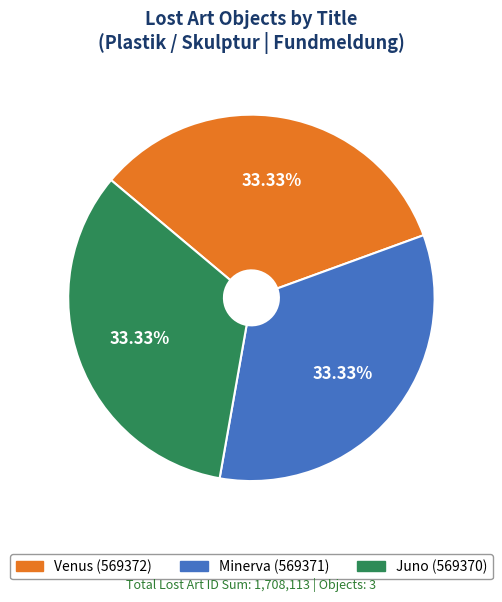

What is the ratio of the value at Minerva to the value at Venus?

1.0